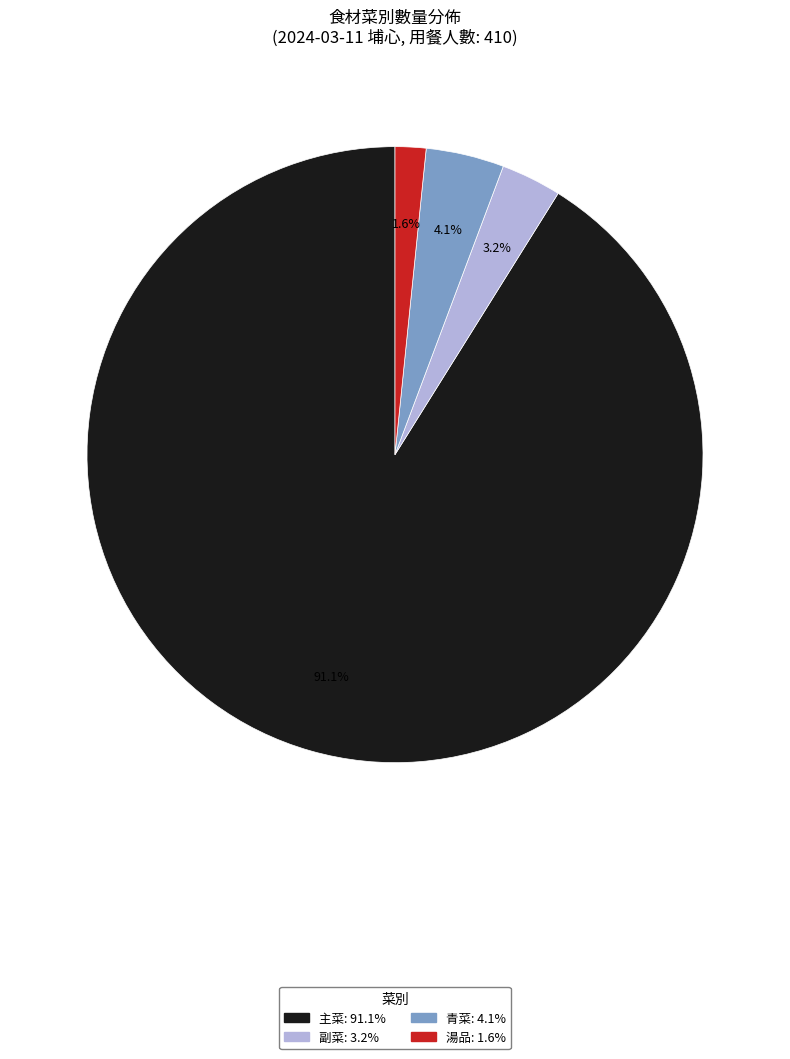

Is there any slice that represents more than half of the pie?

Yes